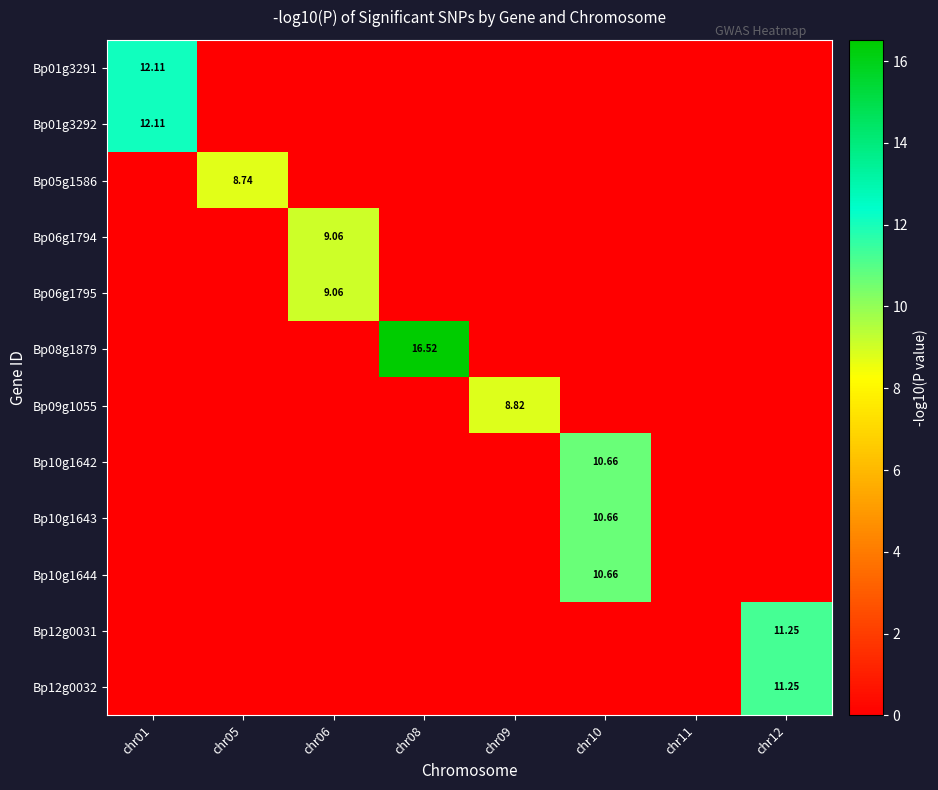

List the labels in order of Bp12g0032 value, largest first.

chr12, chr01, chr05, chr06, chr08, chr09, chr10, chr11